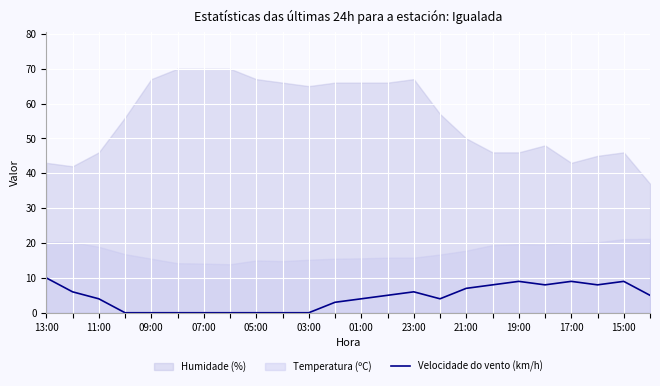

True or false: the data has more than 1 interior local peaks.

True